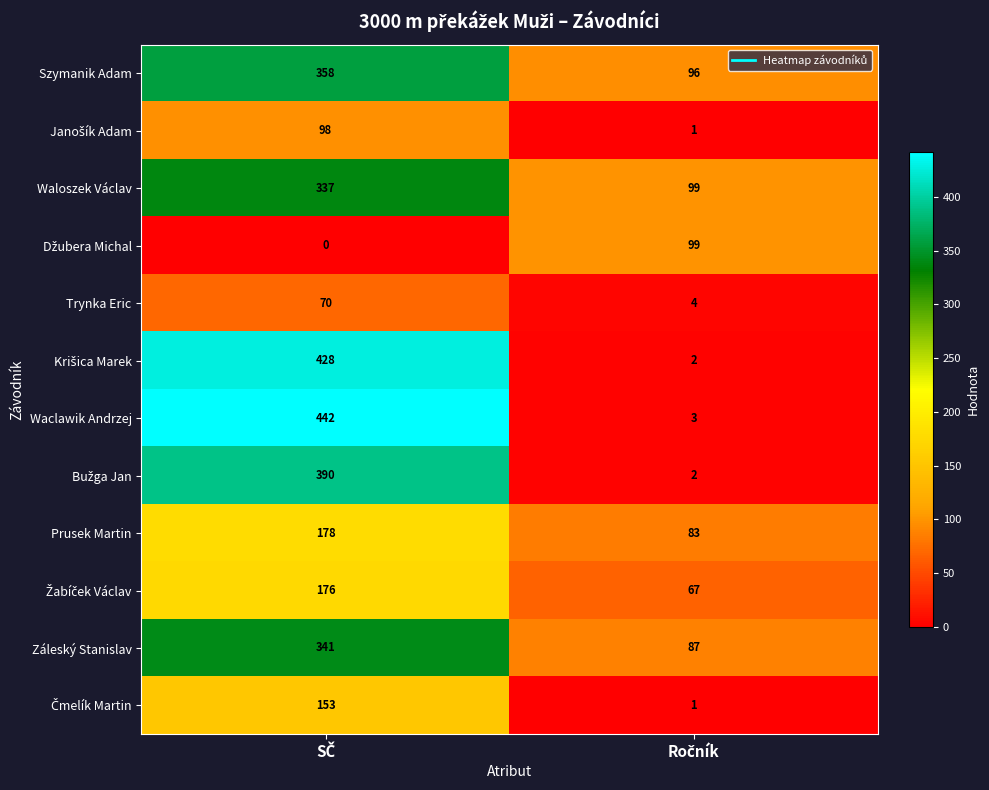

What is the sum of all Szymanik Adam values?

454